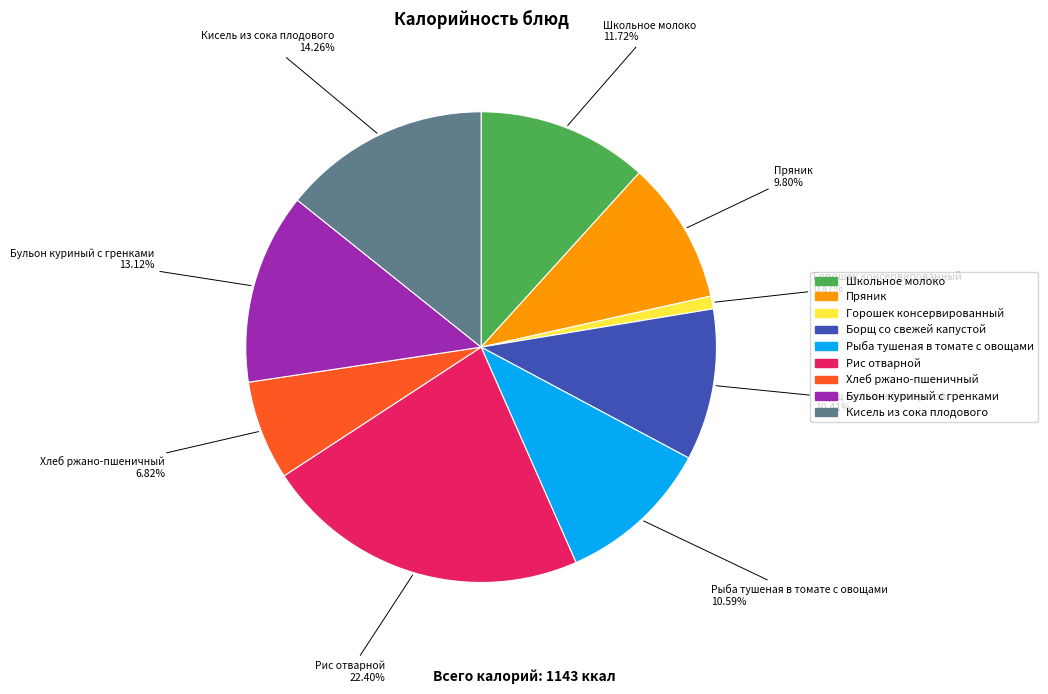

Does Хлеб ржано-пшеничный represent more than half of the total?

No